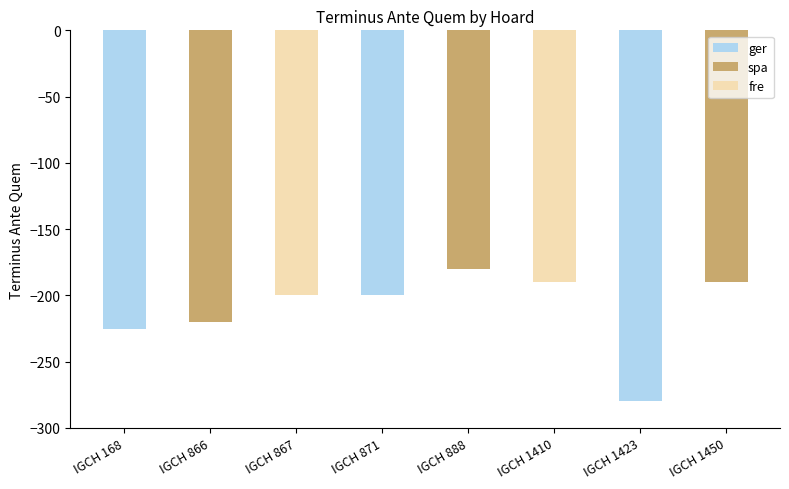

Reading left to right, extract all data points from this chart.

IGCH 168=-225	IGCH 866=-220	IGCH 867=-200	IGCH 871=-200	IGCH 888=-180	IGCH 1410=-190	IGCH 1423=-280	IGCH 1450=-190